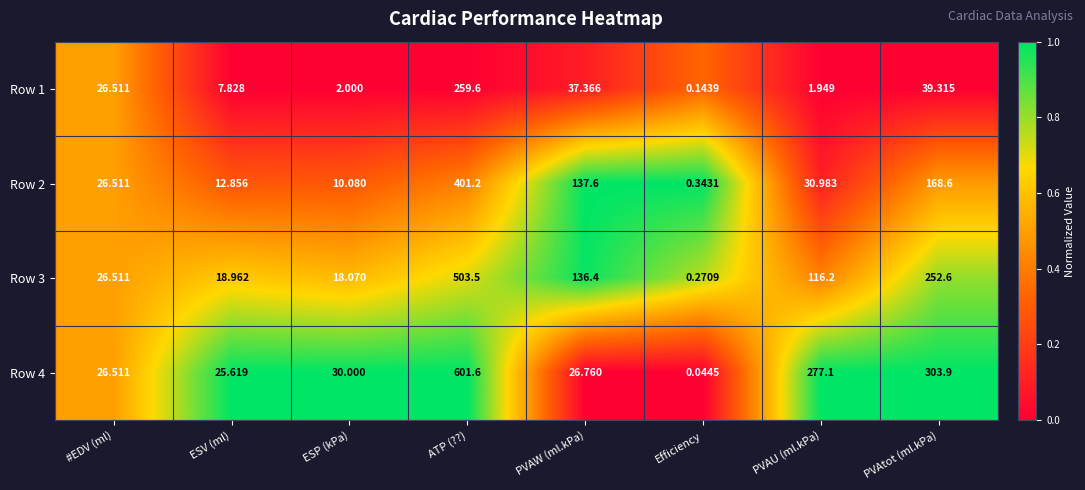

How many distinct data groups are displayed?

4